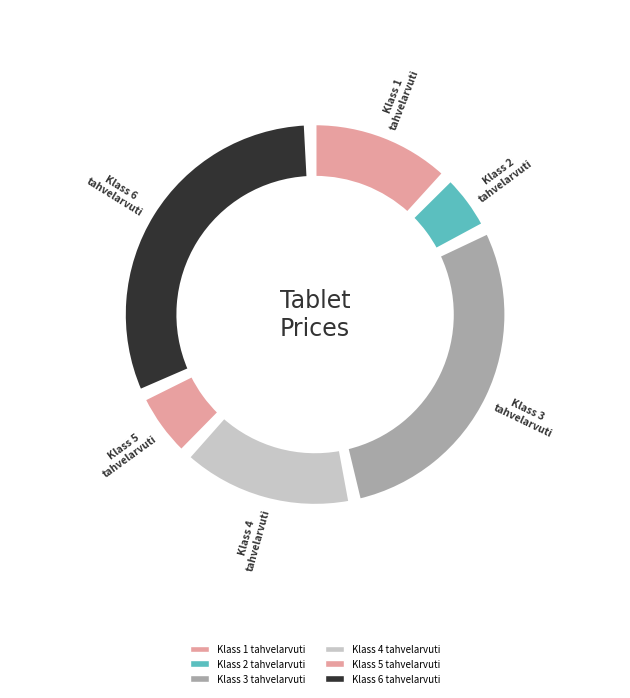

Approximately how many times larger is the value at Klass 5 tahvelarvuti compared to Klass 1 tahvelarvuti?

0.5